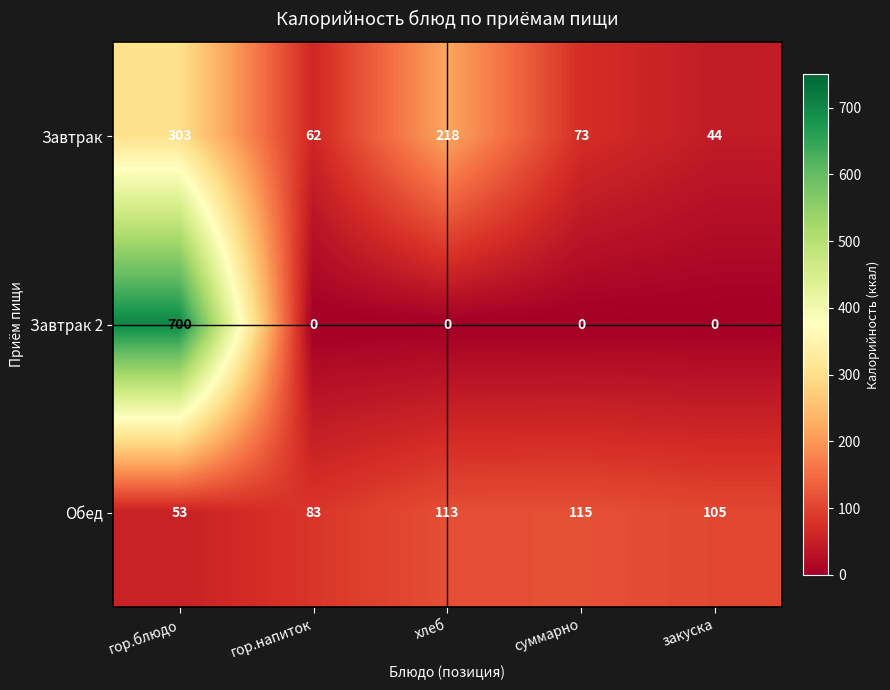

How many data points does each series have?

5